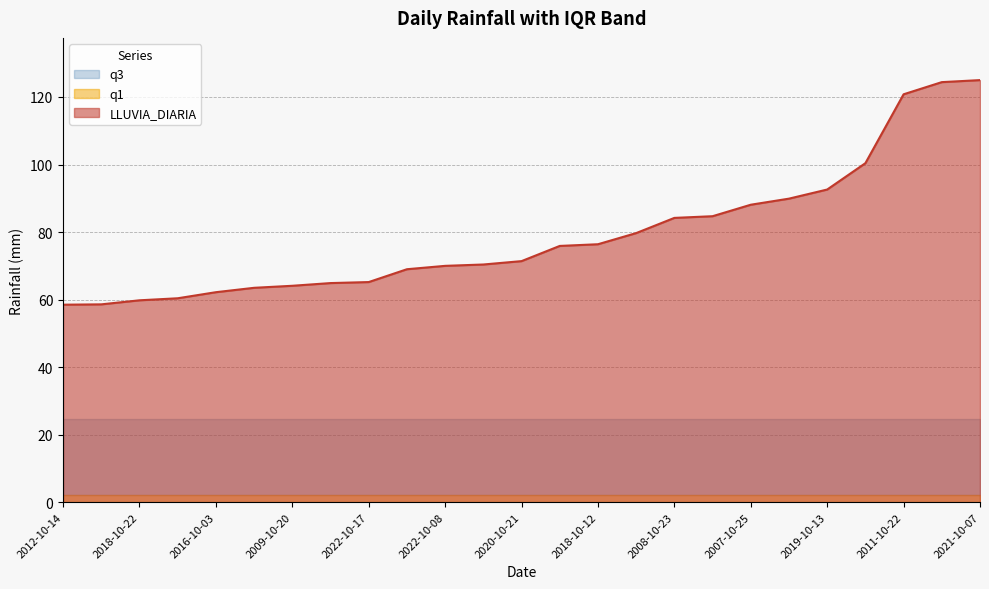

The q1 series shows 0.5 at 2013-10-11. True or false?

False